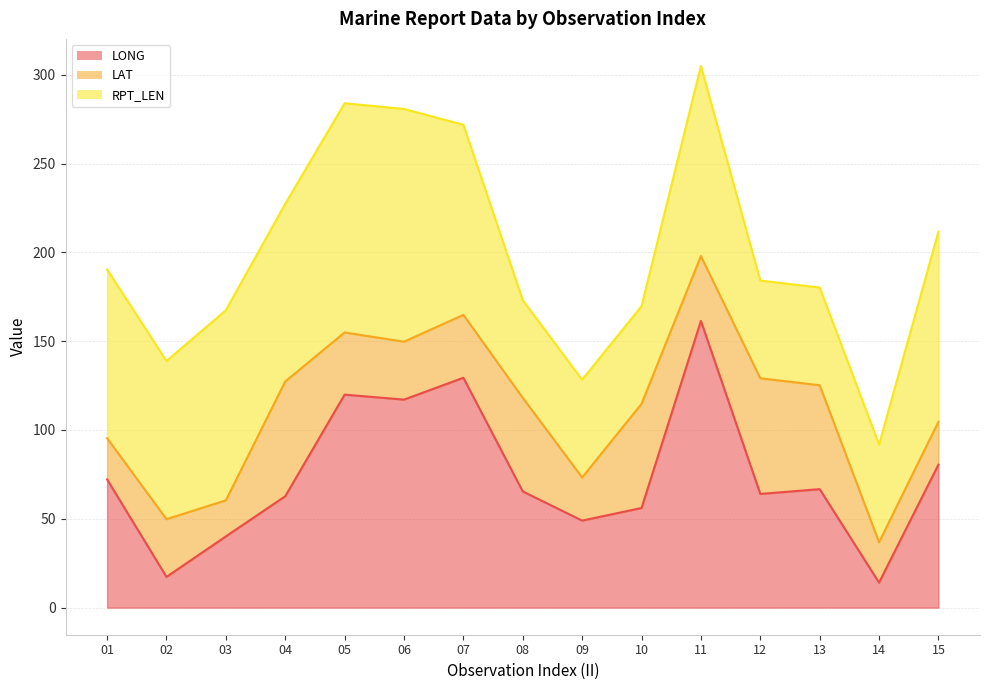

What is the lowest value of the LAT series?

20.3